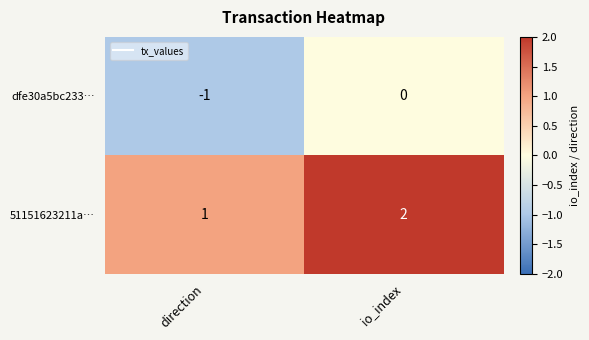

At how many categories does at least one series exceed 0?

2